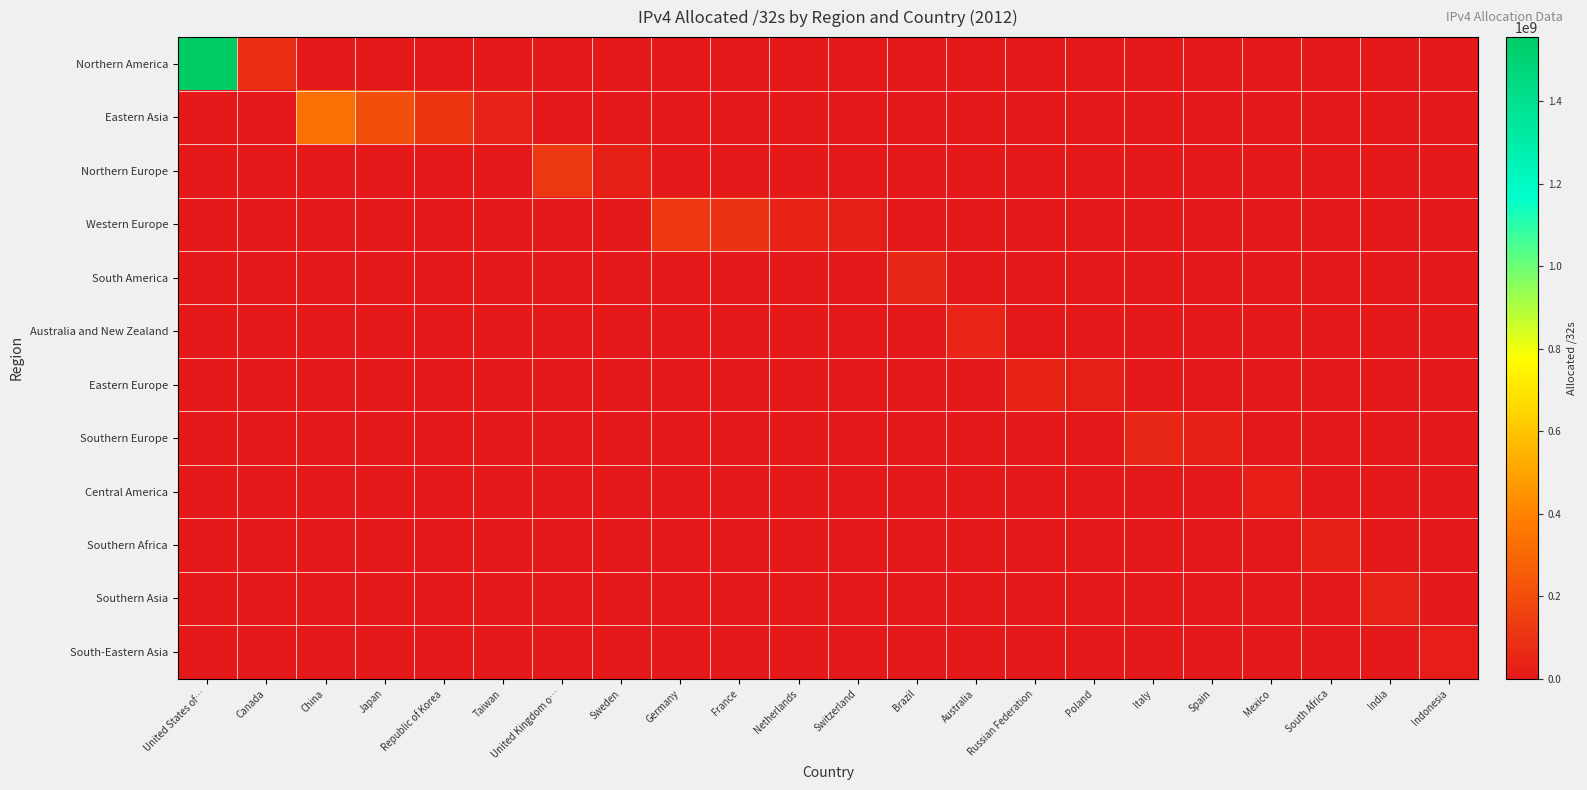

Reading left to right, transcribe all the data shown in this chart.

Northern America: United States of…=1555311232	Canada=79217664	China=0	Japan=0	Republic of Korea=0	Taiwan=0	United Kingdom o…=0	Sweden=0	Germany=0	France=0	Netherlands=0	Switzerland=0	Brazil=0	Australia=0	Russian Federation=0	Poland=0	Italy=0	Spain=0	Mexico=0	South Africa=0	India=0	Indonesia=0
Eastern Asia: United States of…=0	Canada=0	China=330207744	Japan=201901824	Republic of Korea=112246272	Taiwan=35386112	United Kingdom o…=0	Sweden=0	Germany=0	France=0	Netherlands=0	Switzerland=0	Brazil=0	Australia=0	Russian Federation=0	Poland=0	Italy=0	Spain=0	Mexico=0	South Africa=0	India=0	Indonesia=0
Northern Europe: United States of…=0	Canada=0	China=0	Japan=0	Republic of Korea=0	Taiwan=0	United Kingdom o…=122858832	Sweden=29353256	Germany=0	France=0	Netherlands=0	Switzerland=0	Brazil=0	Australia=0	Russian Federation=0	Poland=0	Italy=0	Spain=0	Mexico=0	South Africa=0	India=0	Indonesia=0
Western Europe: United States of…=0	Canada=0	China=0	Japan=0	Republic of Korea=0	Taiwan=0	United Kingdom o…=0	Sweden=0	Germany=118627688	France=95514704	Netherlands=44945152	Switzerland=21463704	Brazil=0	Australia=0	Russian Federation=0	Poland=0	Italy=0	Spain=0	Mexico=0	South Africa=0	India=0	Indonesia=0
South America: United States of…=0	Canada=0	China=0	Japan=0	Republic of Korea=0	Taiwan=0	United Kingdom o…=0	Sweden=0	Germany=0	France=0	Netherlands=0	Switzerland=0	Brazil=50660864	Australia=0	Russian Federation=0	Poland=0	Italy=0	Spain=0	Mexico=0	South Africa=0	India=0	Indonesia=0
Australia and New Zealand: United States of…=0	Canada=0	China=0	Japan=0	Republic of Korea=0	Taiwan=0	United Kingdom o…=0	Sweden=0	Germany=0	France=0	Netherlands=0	Switzerland=0	Brazil=0	Australia=47660544	Russian Federation=0	Poland=0	Italy=0	Spain=0	Mexico=0	South Africa=0	India=0	Indonesia=0
Eastern Europe: United States of…=0	Canada=0	China=0	Japan=0	Republic of Korea=0	Taiwan=0	United Kingdom o…=0	Sweden=0	Germany=0	France=0	Netherlands=0	Switzerland=0	Brazil=0	Australia=0	Russian Federation=43468320	Poland=19814504	Italy=0	Spain=0	Mexico=0	South Africa=0	India=0	Indonesia=0
Southern Europe: United States of…=0	Canada=0	China=0	Japan=0	Republic of Korea=0	Taiwan=0	United Kingdom o…=0	Sweden=0	Germany=0	France=0	Netherlands=0	Switzerland=0	Brazil=0	Australia=0	Russian Federation=0	Poland=0	Italy=52429728	Spain=28490400	Mexico=0	South Africa=0	India=0	Indonesia=0
Central America: United States of…=0	Canada=0	China=0	Japan=0	Republic of Korea=0	Taiwan=0	United Kingdom o…=0	Sweden=0	Germany=0	France=0	Netherlands=0	Switzerland=0	Brazil=0	Australia=0	Russian Federation=0	Poland=0	Italy=0	Spain=0	Mexico=26292992	South Africa=0	India=0	Indonesia=0
Southern Africa: United States of…=0	Canada=0	China=0	Japan=0	Republic of Korea=0	Taiwan=0	United Kingdom o…=0	Sweden=0	Germany=0	France=0	Netherlands=0	Switzerland=0	Brazil=0	Australia=0	Russian Federation=0	Poland=0	Italy=0	Spain=0	Mexico=0	South Africa=21459200	India=0	Indonesia=0
Southern Asia: United States of…=0	Canada=0	China=0	Japan=0	Republic of Korea=0	Taiwan=0	United Kingdom o…=0	Sweden=0	Germany=0	France=0	Netherlands=0	Switzerland=0	Brazil=0	Australia=0	Russian Federation=0	Poland=0	Italy=0	Spain=0	Mexico=0	South Africa=0	India=34707712	Indonesia=0
South-Eastern Asia: United States of…=0	Canada=0	China=0	Japan=0	Republic of Korea=0	Taiwan=0	United Kingdom o…=0	Sweden=0	Germany=0	France=0	Netherlands=0	Switzerland=0	Brazil=0	Australia=0	Russian Federation=0	Poland=0	Italy=0	Spain=0	Mexico=0	South Africa=0	India=0	Indonesia=17378816